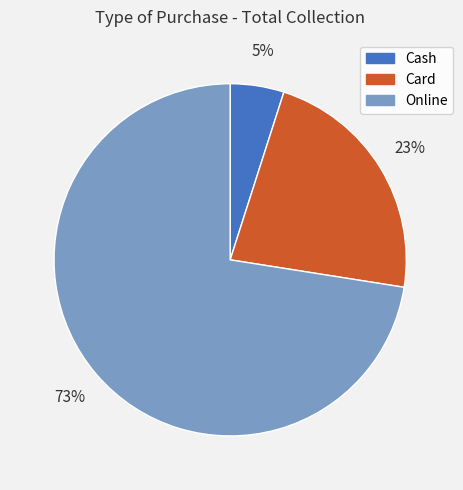

To the nearest percent, what percentage of the pie is Cash?

5%